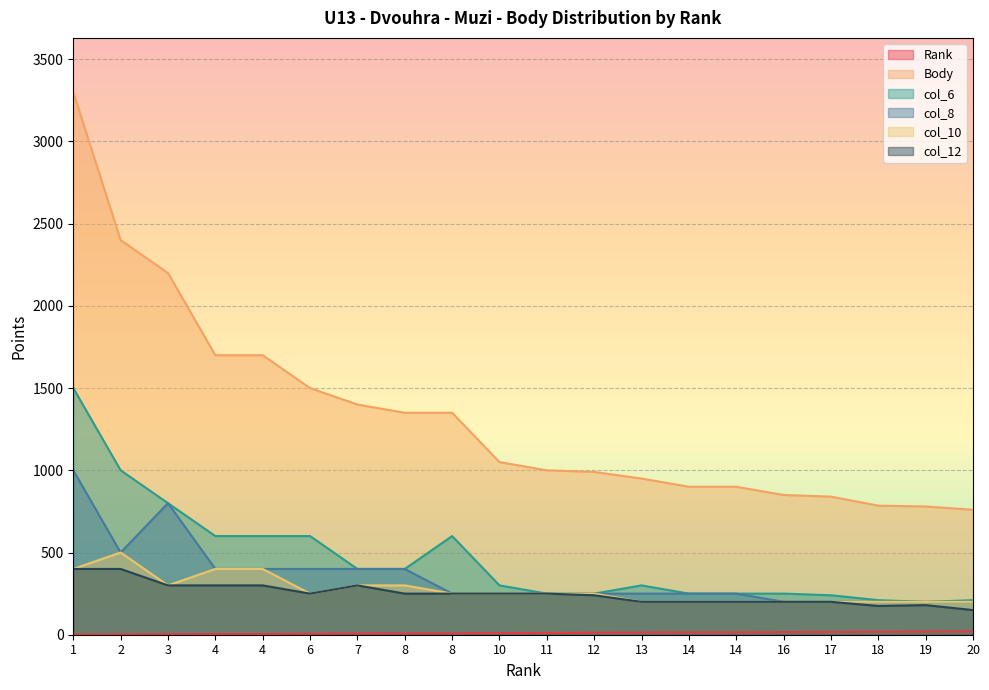

At which category does col_10 reach its first local peak?

2